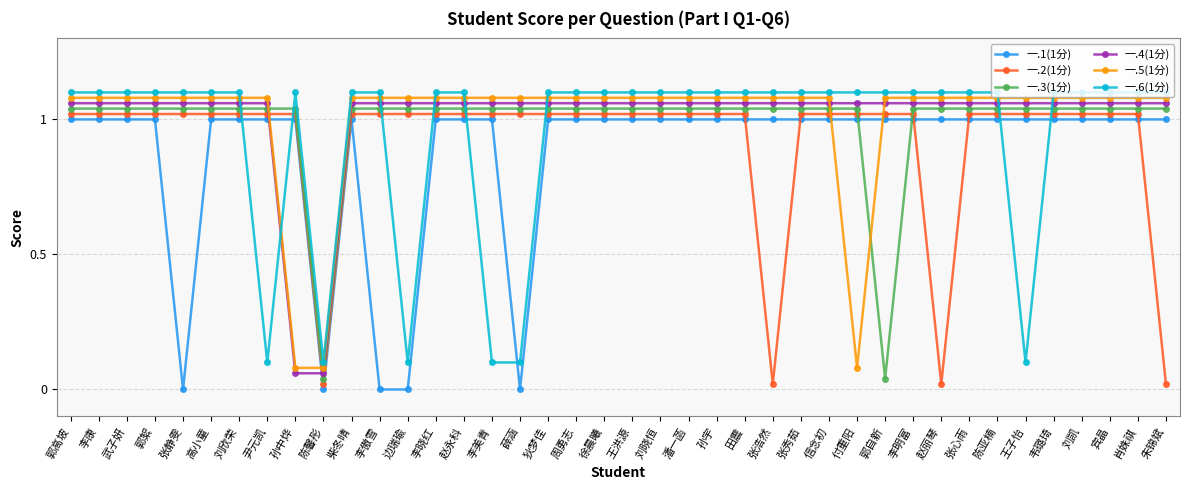

What are all the series names shown in the legend?

一.1(1分), 一.2(1分), 一.3(1分), 一.4(1分), 一.5(1分), 一.6(1分)